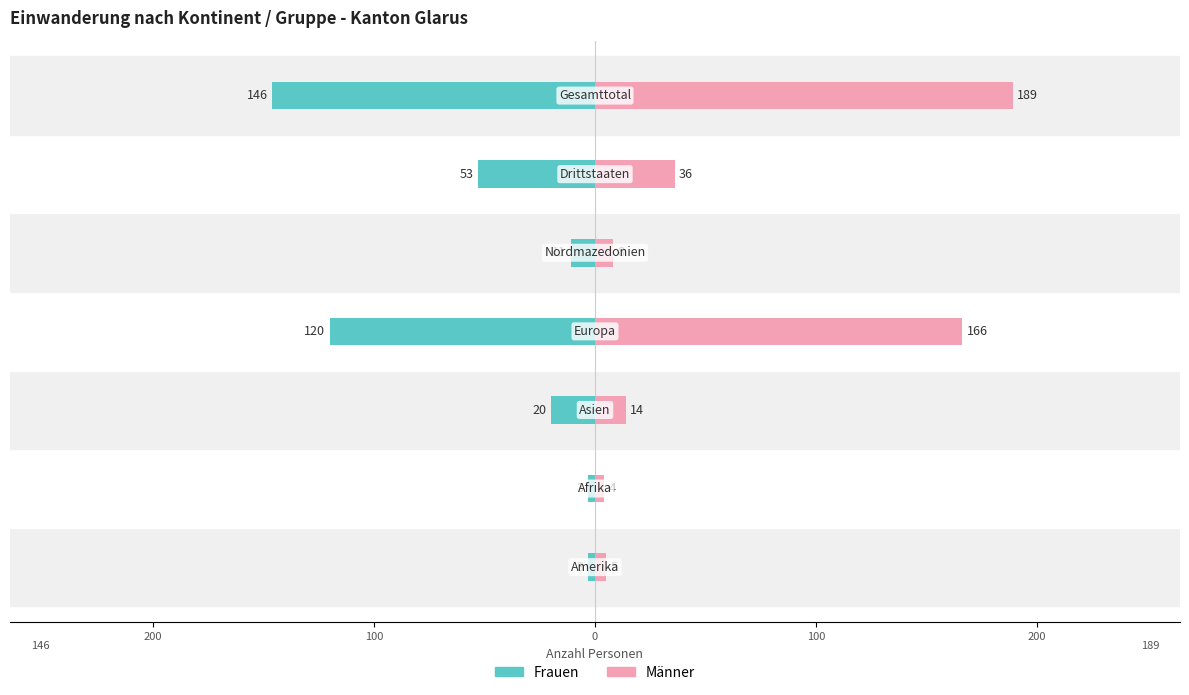

Which has a higher value, 100 or 200?

100